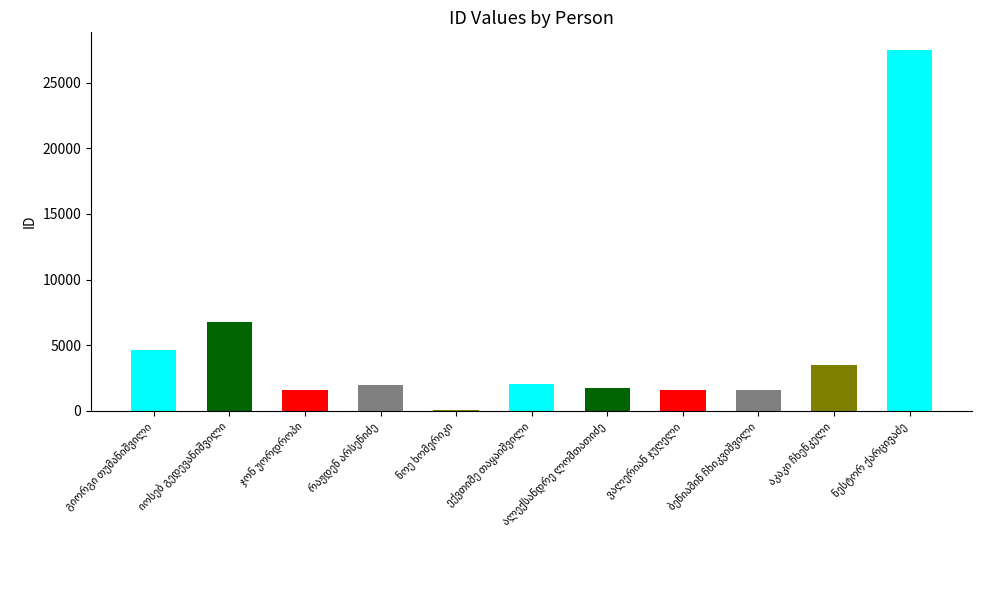

What is the sum of all values?

53009